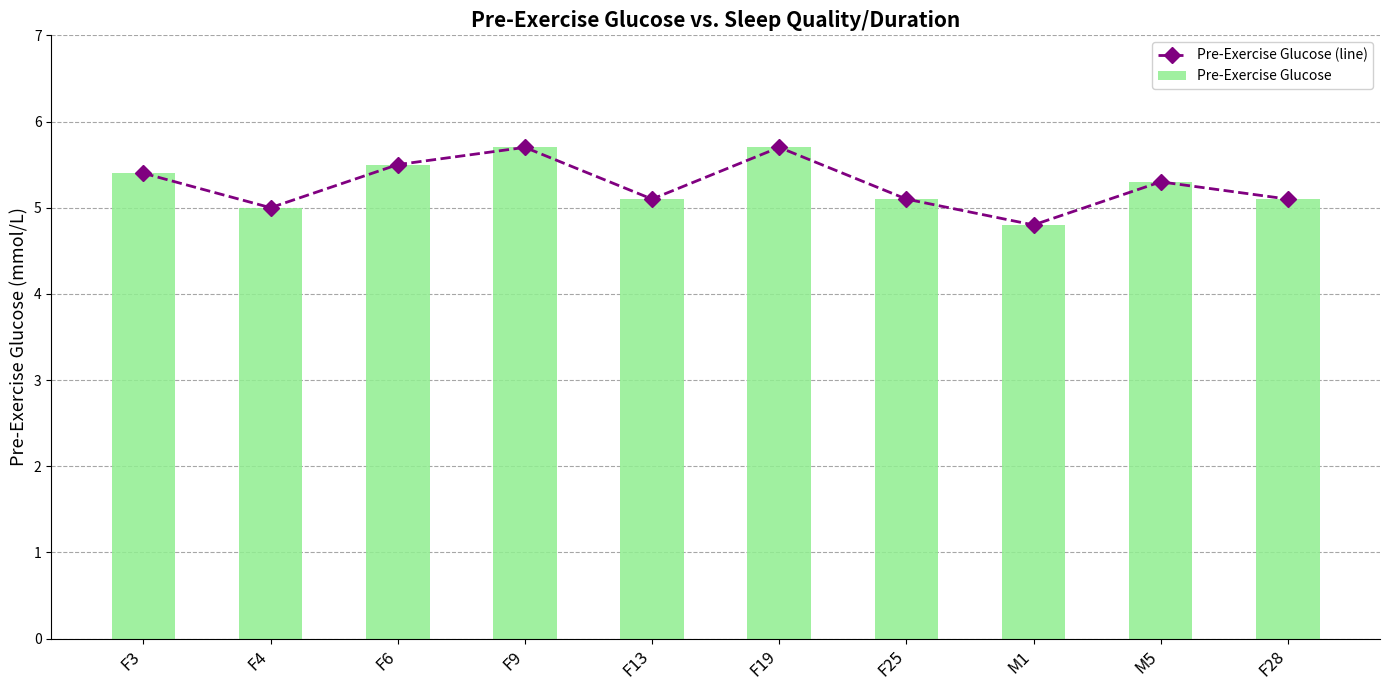

Which has a higher value, F28 or F4?

F28